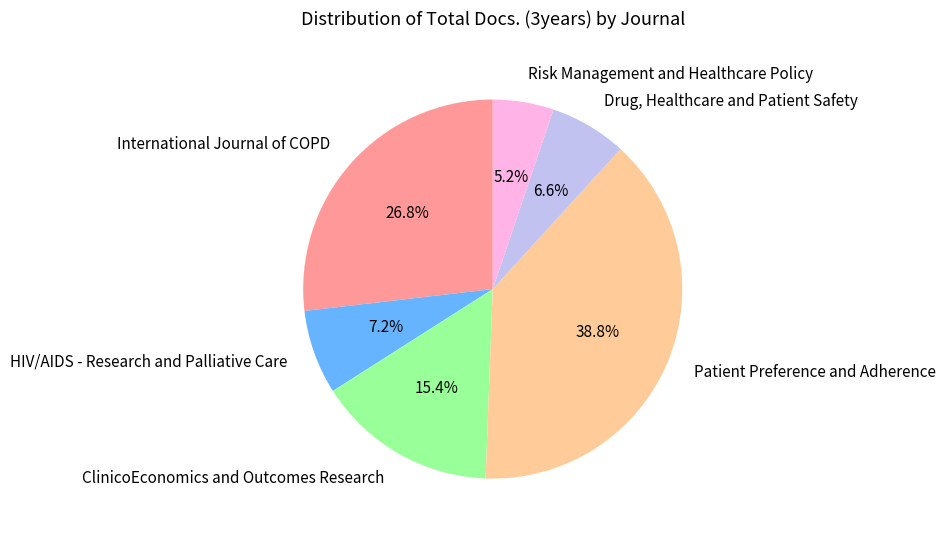

What is the smallest slice in the pie chart?

Risk Management and Healthcare Policy